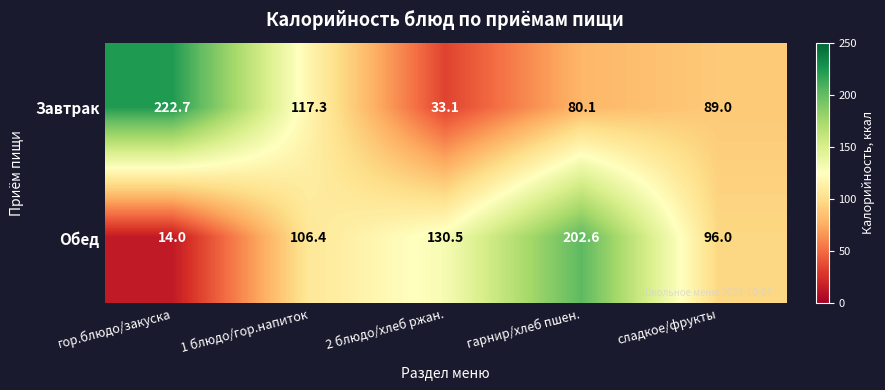

Reading right to left, extract all data points from this chart.

Завтрак: 89.0	80.1	33.1	117.3	222.7
Обед: 96.0	202.6	130.5	106.4	14.0